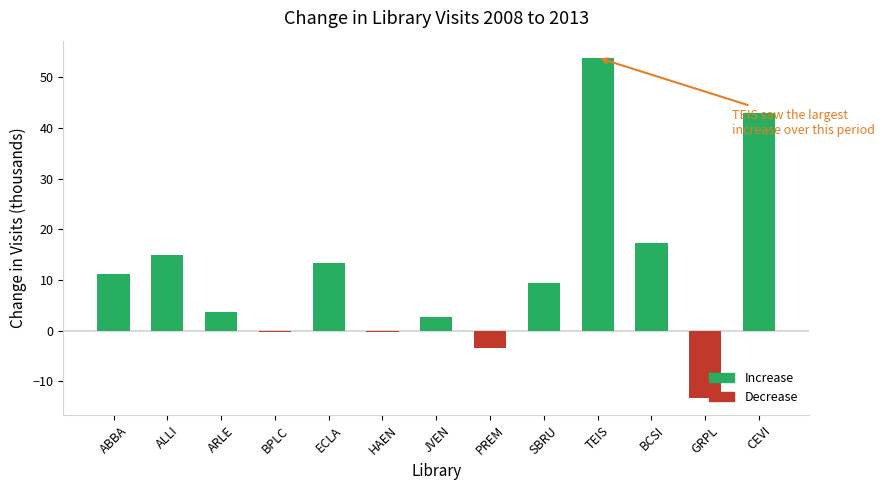

The chart shows a value of -0.2 at BPLC. True or false?

True